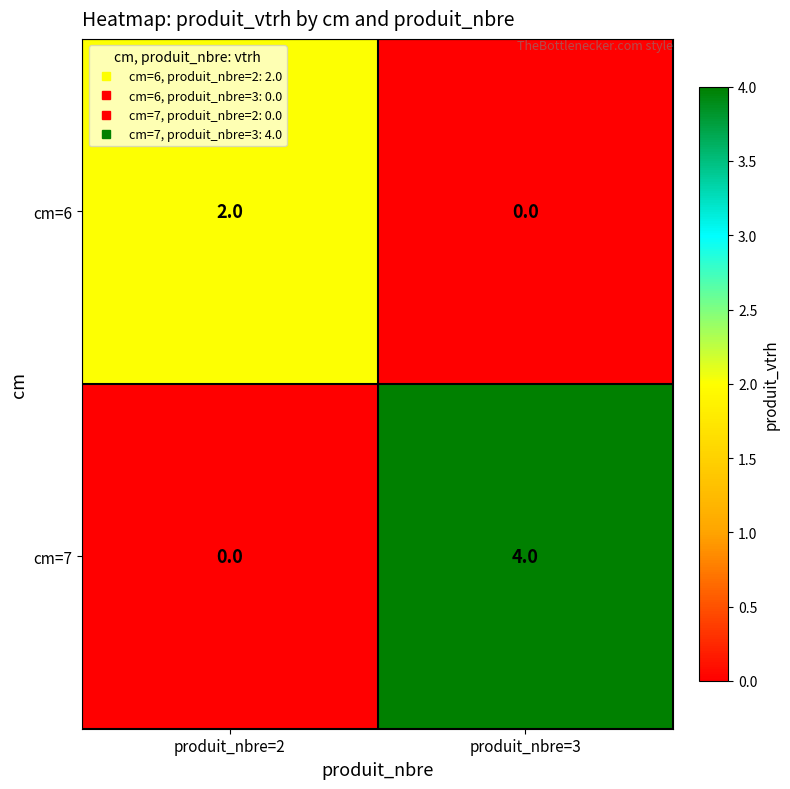

Rank the series by their maximum value, from lowest to highest.

cm=6, cm=7